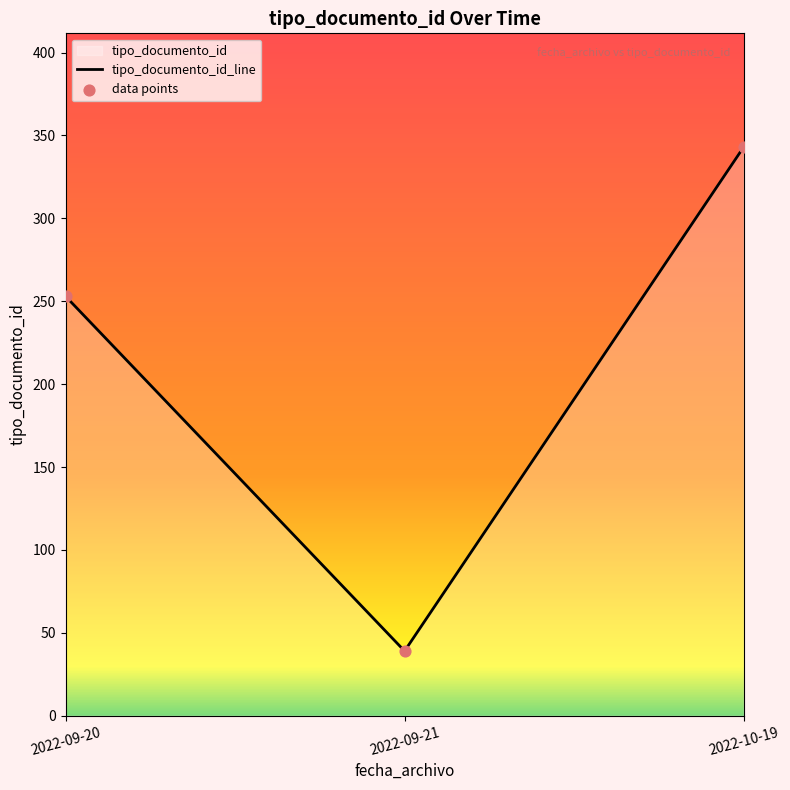

What is the change in value from 2022-09-20 to 2022-10-19?

+87